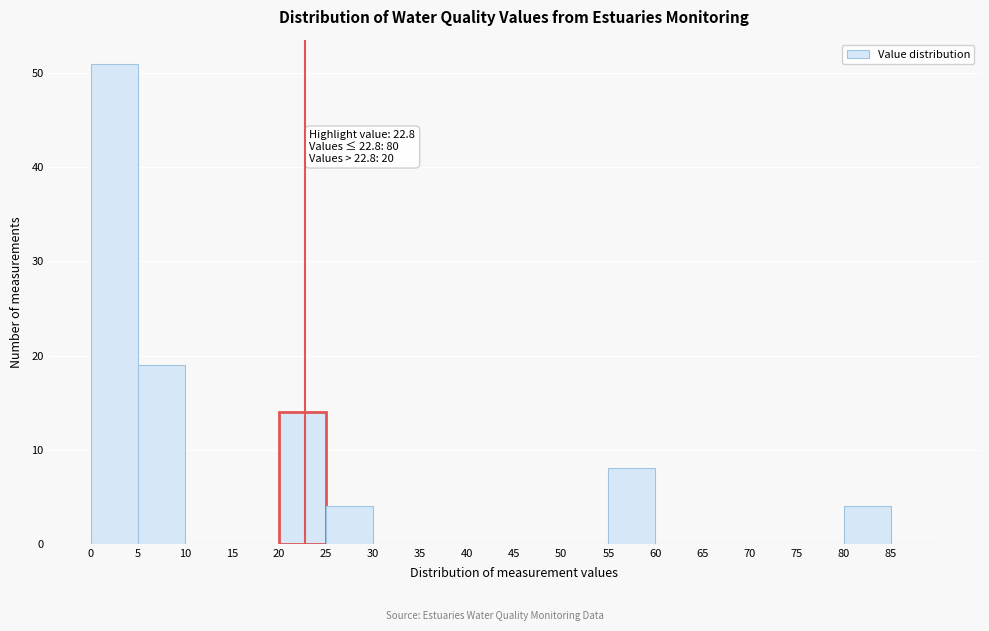

Over which range of the x-axis is the bar tallest?

0 to 5